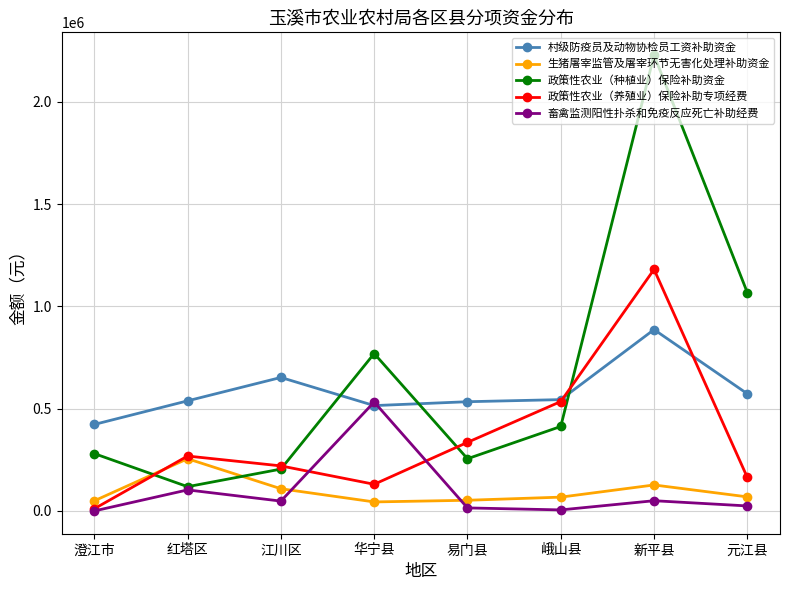

True or false: 生猪屠宰监管及屠宰环节无害化处理补助资金 and 畜禽监测阳性扑杀和免疫反应死亡补助经费 cross at least once.

True